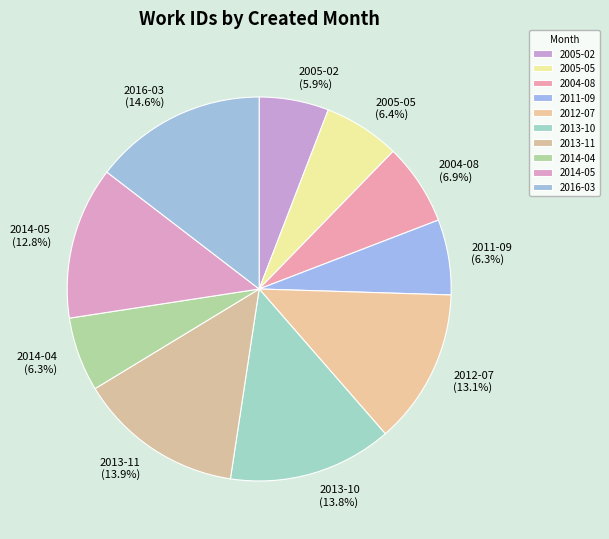

Which has a higher value, 2011-09 or 2013-11?

2013-11